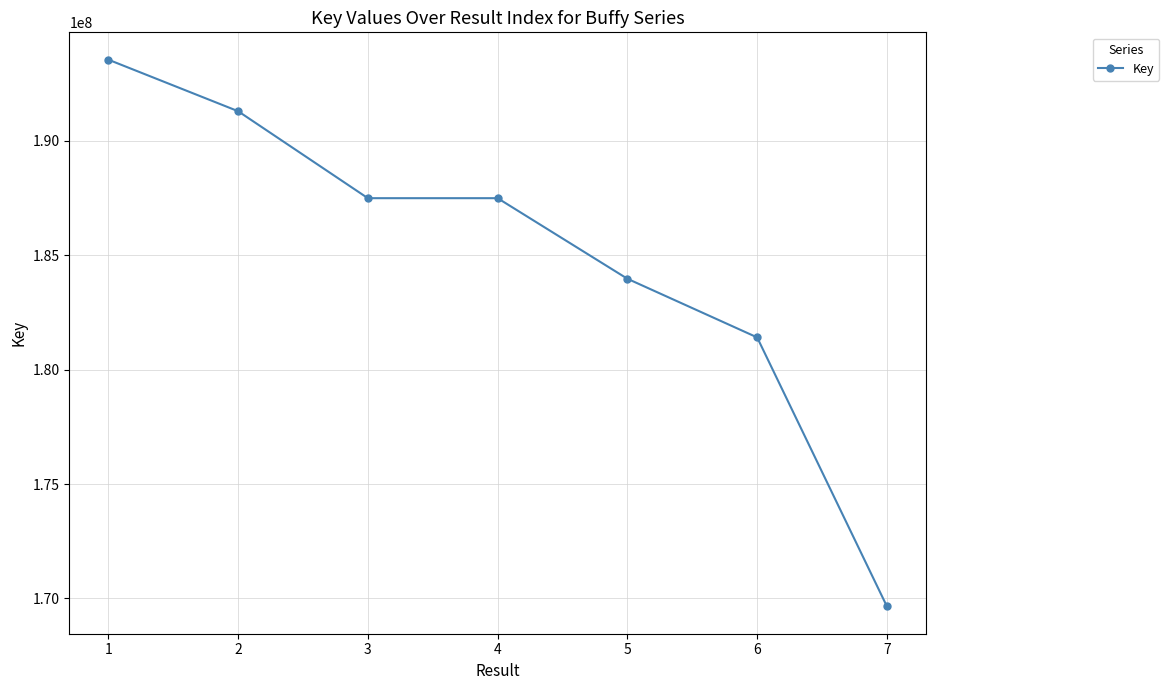

How many series are shown in this chart?

1